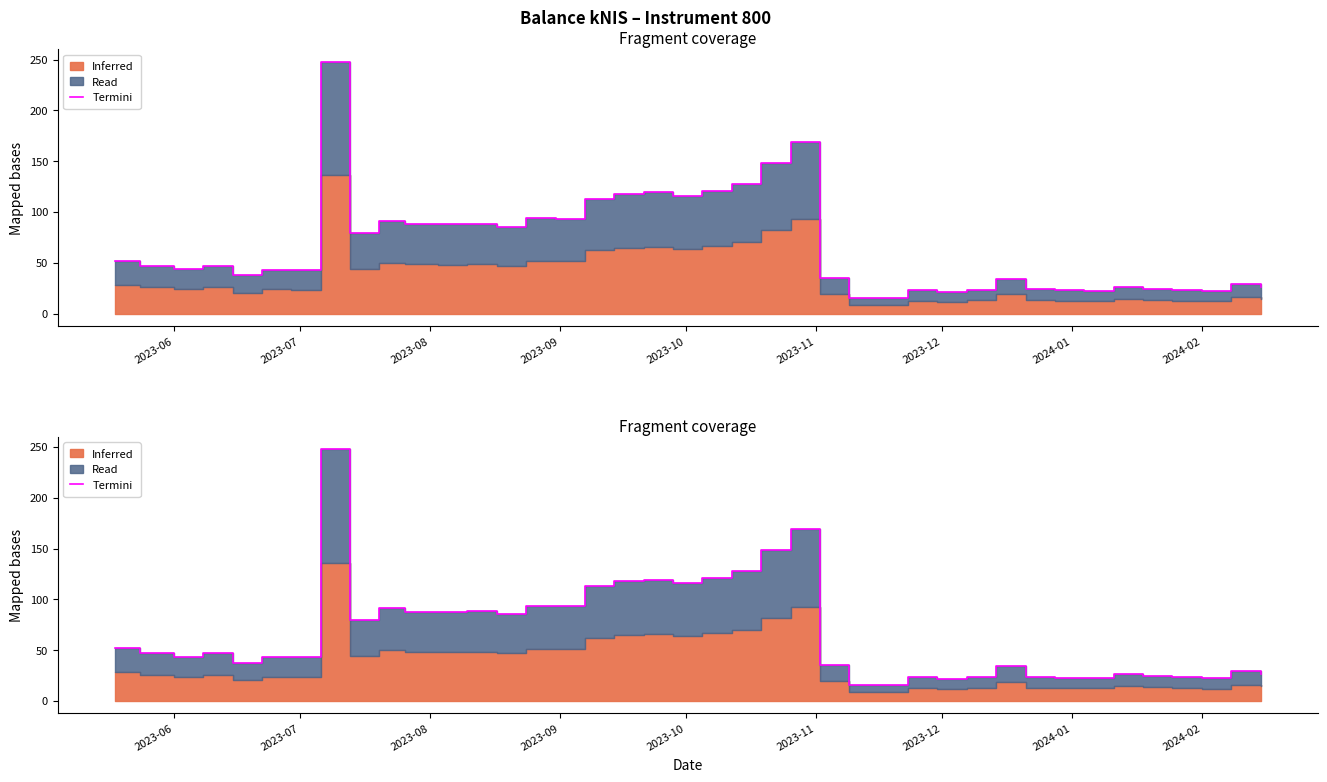

The chart shows a value of 80.5 at 20. True or false?

False